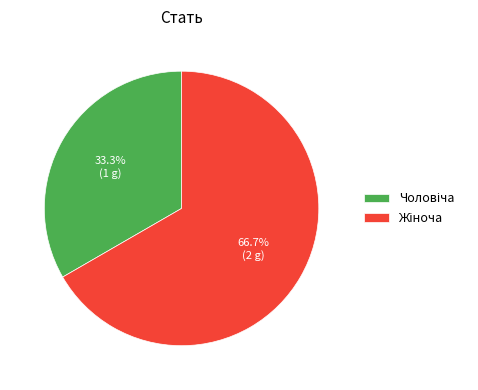

Is there any slice that represents more than half of the pie?

Yes